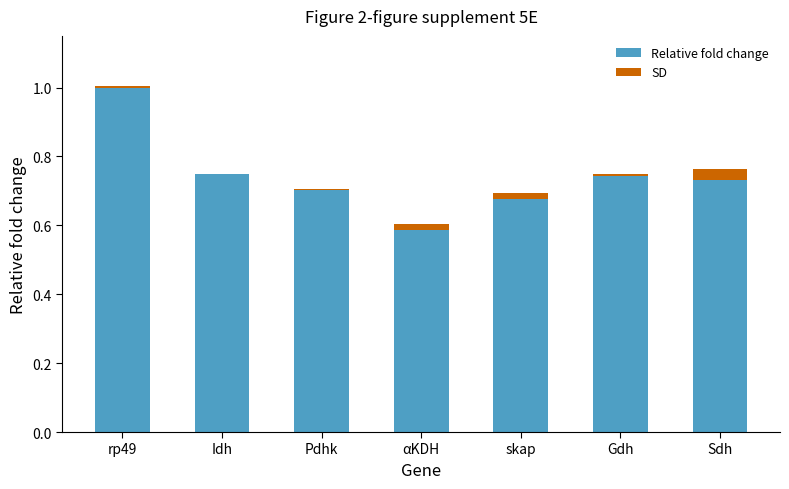

At which category is the sum across all series the highest?

rp49